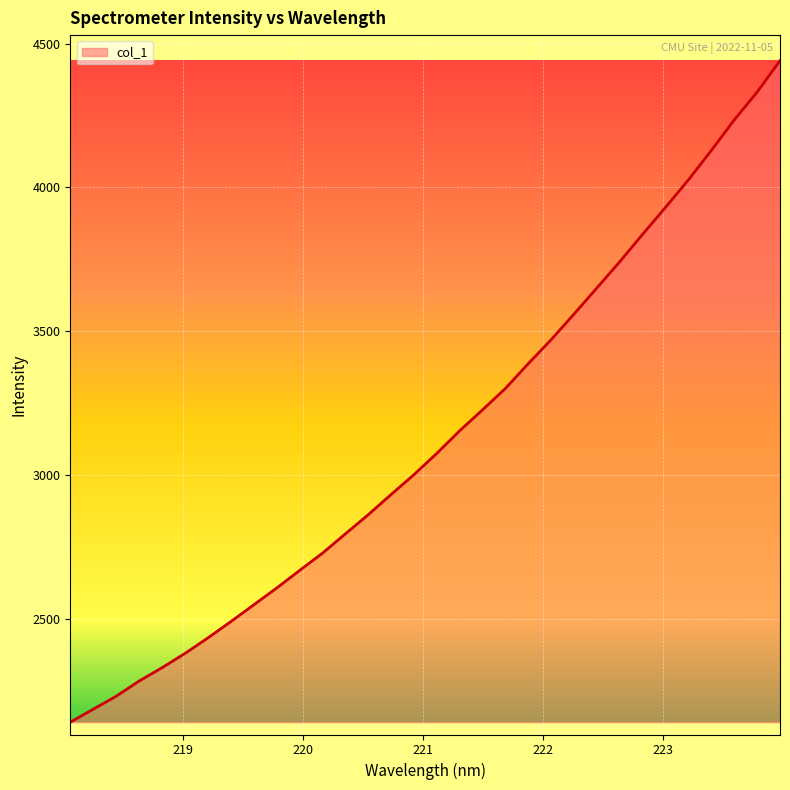

What is the difference between the maximum and minimum values?

2298.7